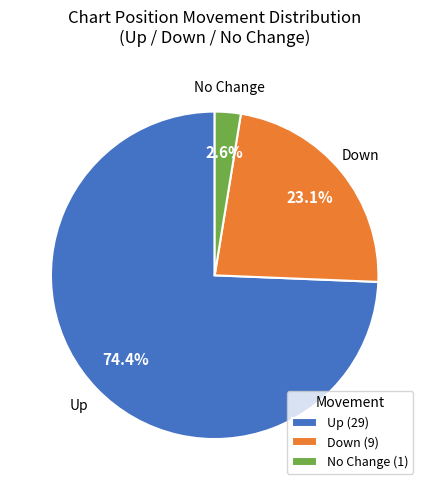

Does Up (29) represent more than half of the total?

Yes